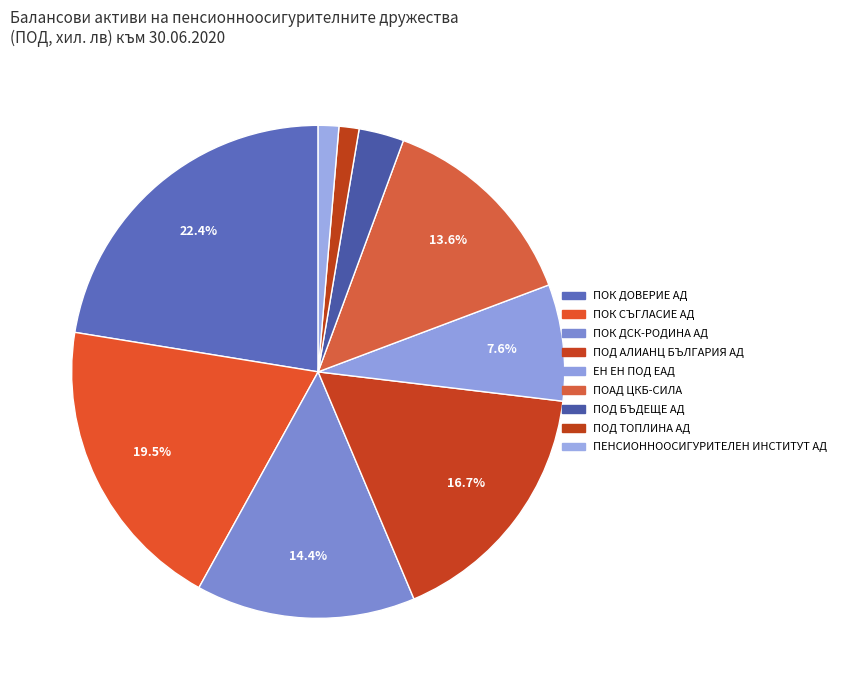

How many segments does this pie chart have?

9